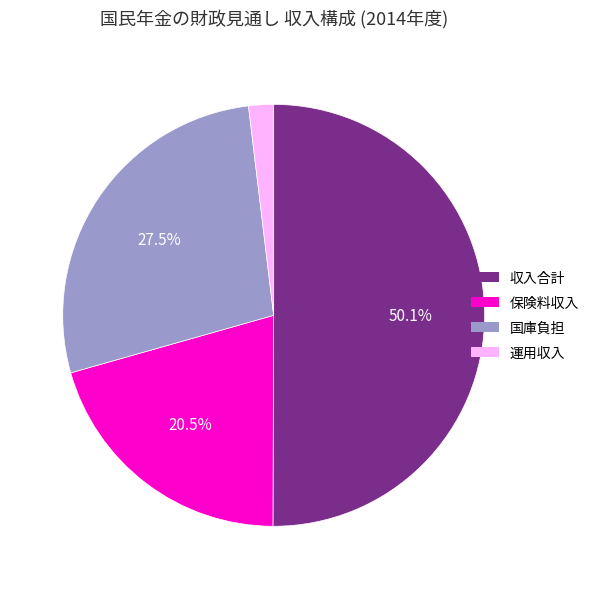

What percentage is NOT represented by 国庫負担?

72.5%